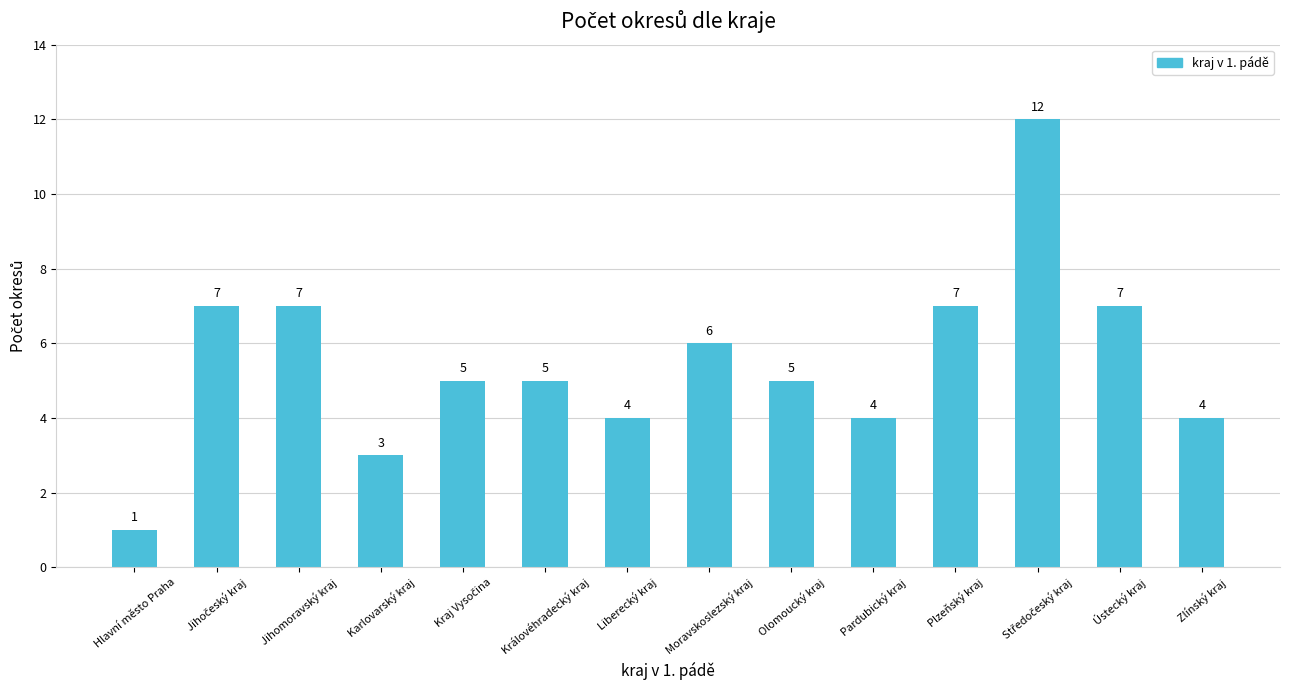

Reading left to right, extract all data points from this chart.

1	7	7	3	5	5	4	6	5	4	7	12	7	4